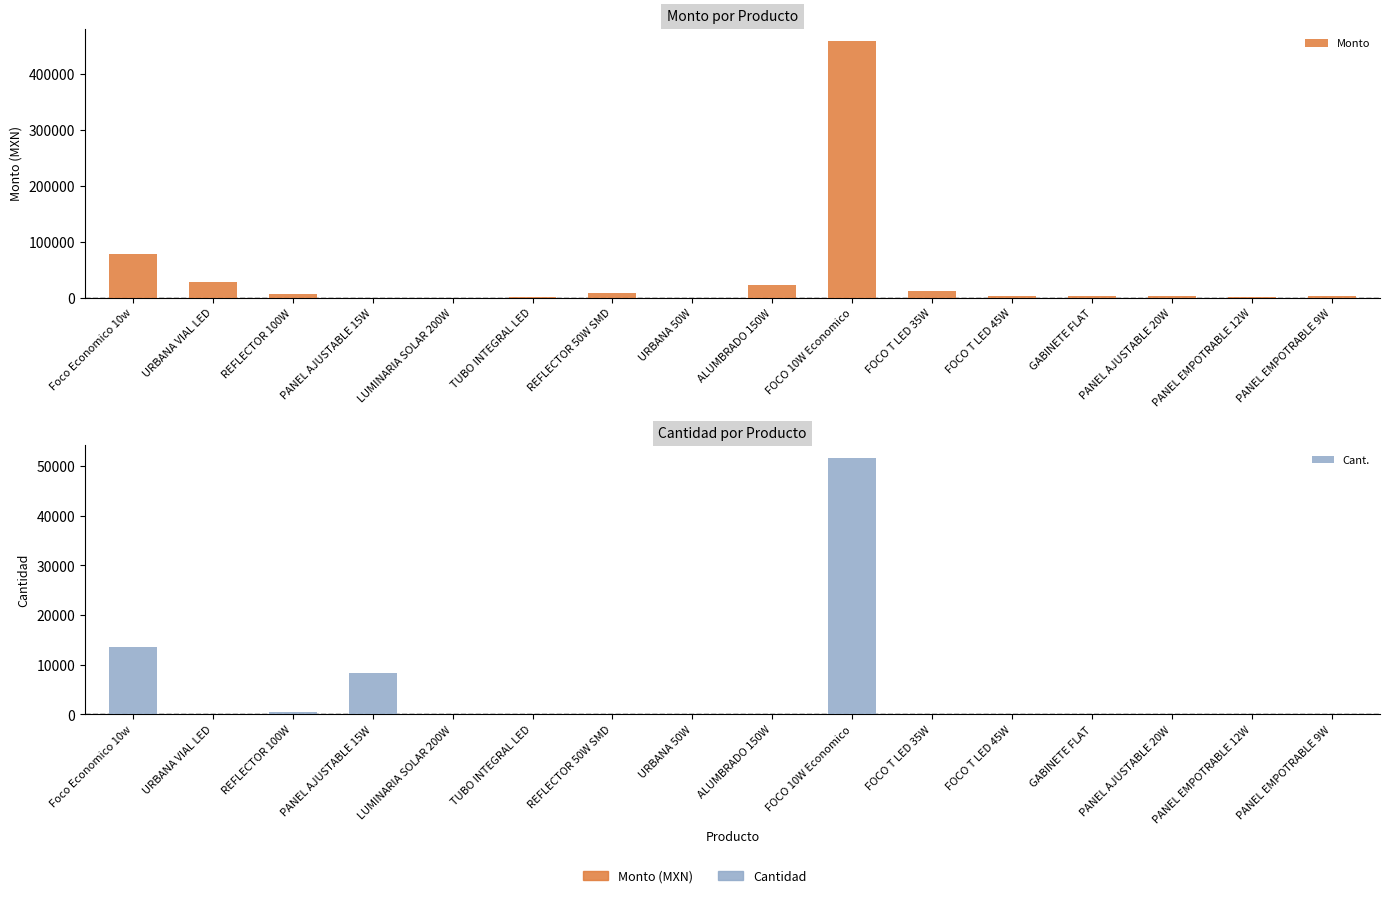

What is the lowest value of the Cant. series?

5.0